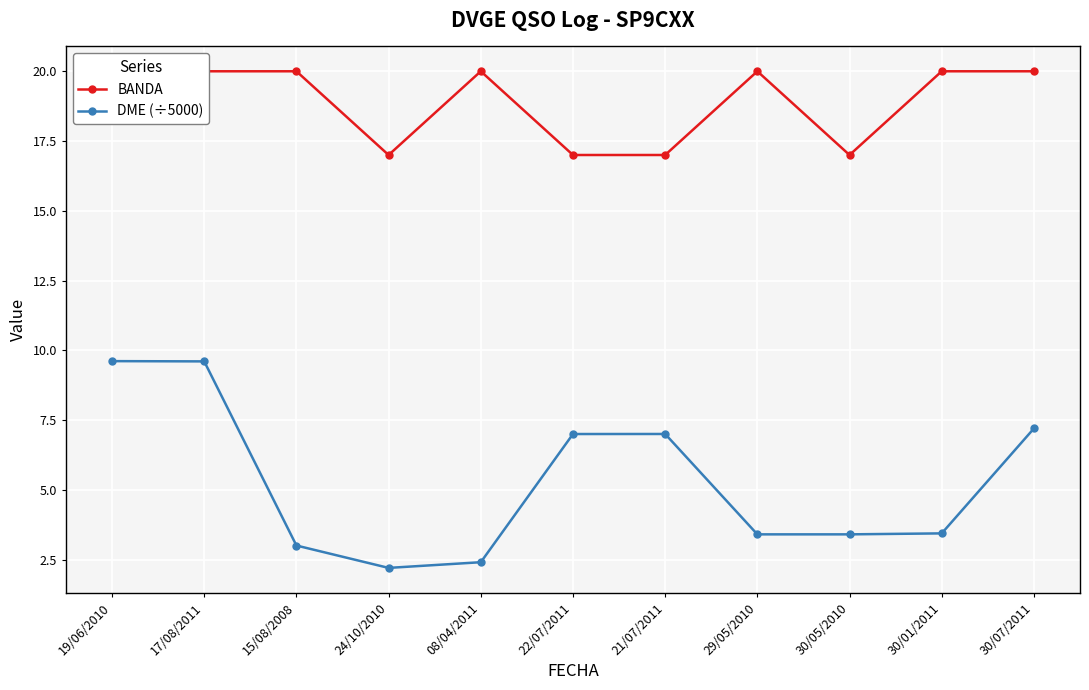

Which series has the largest range (max minus min)?

DME (÷5000)